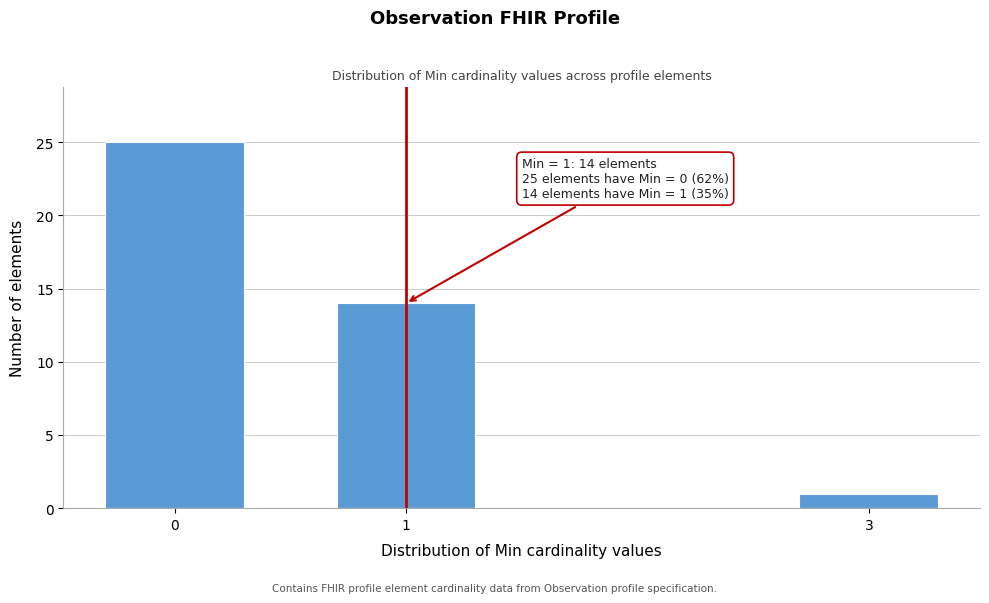

Reading left to right, list all the values displayed in this chart.

0=25	1=14	3=1